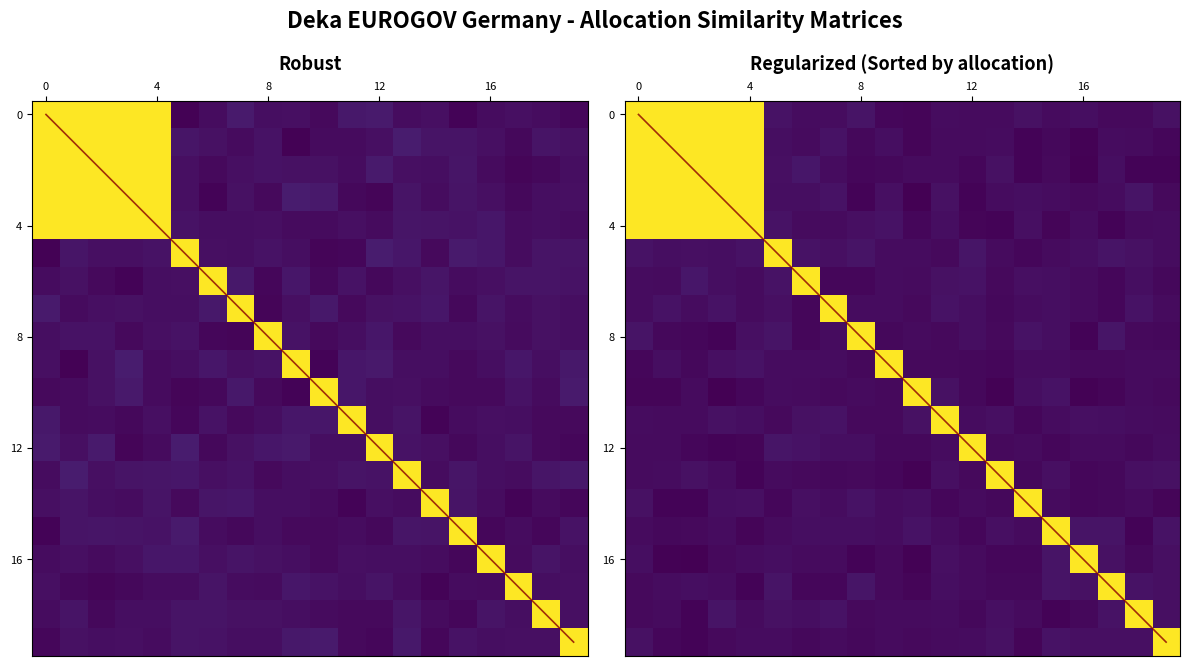

Which has a higher value, 18 or 5?

5